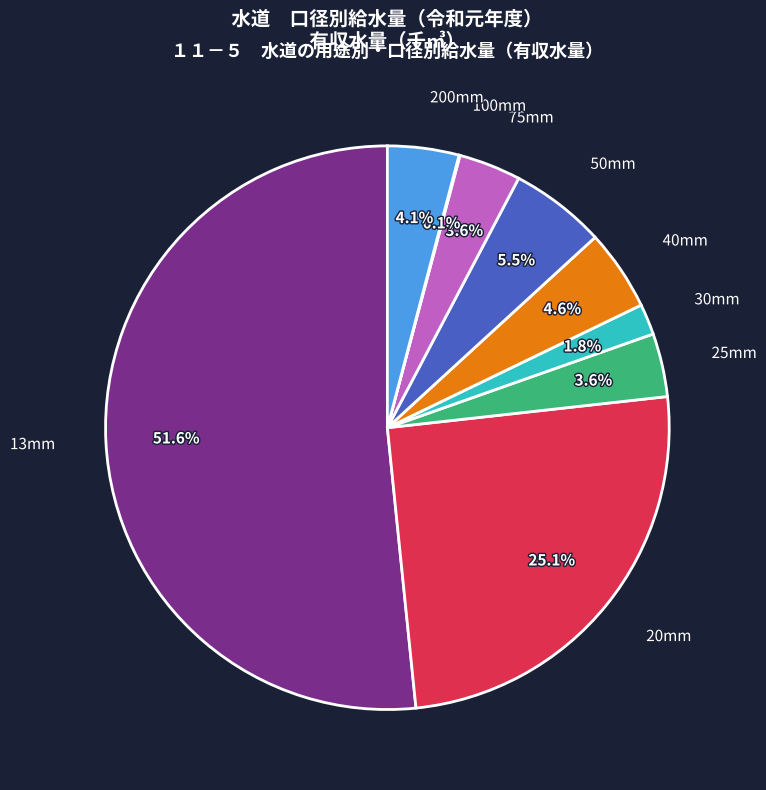

Does any single category account for the majority?

Yes